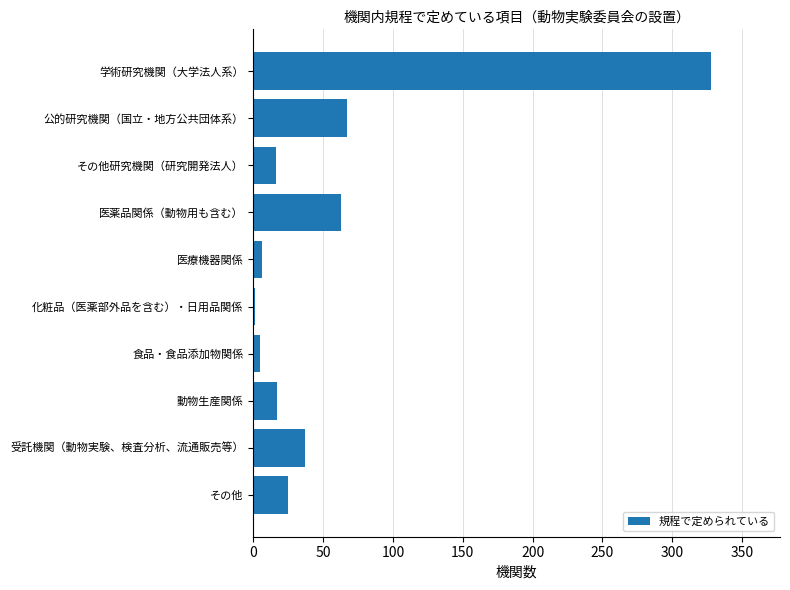

At which label is the value closest to 164?

公的研究機関（国立・地方公共団体系）